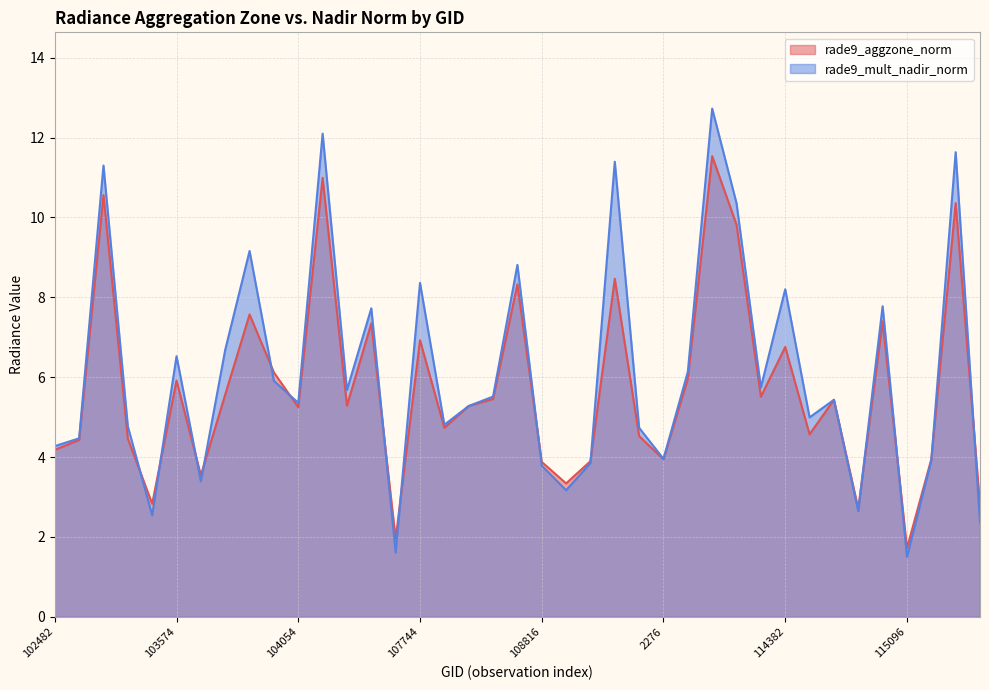

In rade9_aggzone_norm, how many points are lower than both neighbors (excluding endpoints)?

12